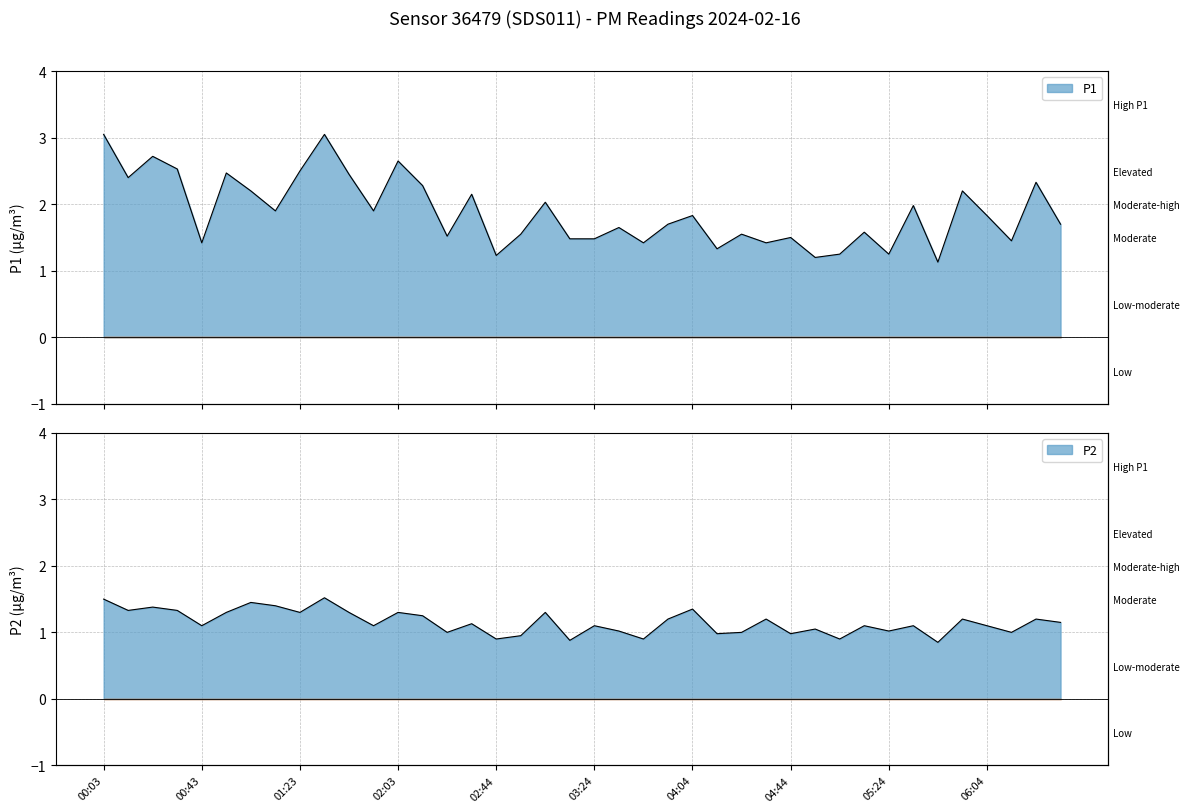

Reading right to left, what are all the values shown in this chart?

P1: 06:34=1.7	06:24=2.3	06:14=1.4	06:04=1.8	05:54=2.2	05:44=1.1	05:34=2.0	05:24=1.2	05:14=1.6	05:04=1.2	04:54=1.2	04:44=1.5	04:34=1.4	04:24=1.6	04:14=1.3	04:04=1.8	03:54=1.7	03:44=1.4	03:34=1.6	03:24=1.5	03:14=1.5	03:04=2.0	02:54=1.6	02:44=1.2	02:34=2.1	02:24=1.5	02:14=2.3	02:03=2.6	01:53=1.9	01:43=2.5	01:33=3.0	01:23=2.5	01:13=1.9	01:03=2.2	00:53=2.5	00:43=1.4	00:33=2.5	00:23=2.7	00:13=2.4	00:03=3.0
P2: 06:34=1.1	06:24=1.2	06:14=1.0	06:04=1.1	05:54=1.2	05:44=0.8	05:34=1.1	05:24=1.0	05:14=1.1	05:04=0.9	04:54=1.1	04:44=1.0	04:34=1.2	04:24=1.0	04:14=1.0	04:04=1.4	03:54=1.2	03:44=0.9	03:34=1.0	03:24=1.1	03:14=0.9	03:04=1.3	02:54=0.9	02:44=0.9	02:34=1.1	02:24=1.0	02:14=1.2	02:03=1.3	01:53=1.1	01:43=1.3	01:33=1.5	01:23=1.3	01:13=1.4	01:03=1.4	00:53=1.3	00:43=1.1	00:33=1.3	00:23=1.4	00:13=1.3	00:03=1.5